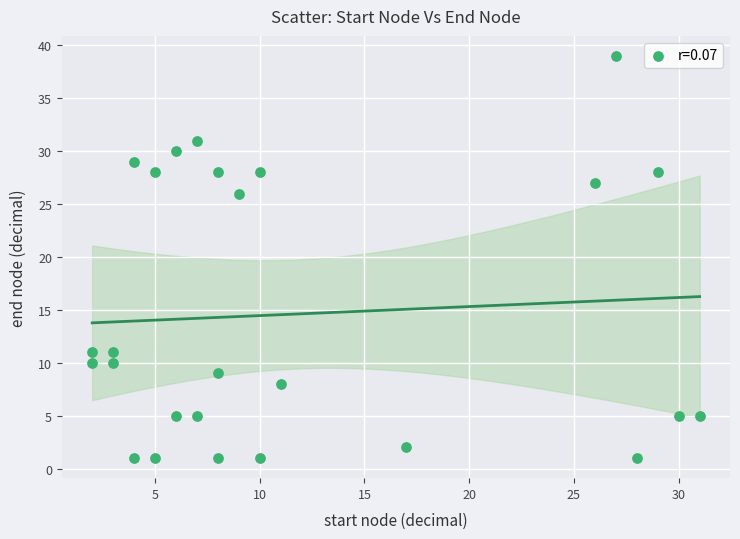

What is the range of X values (max minus min)?

29